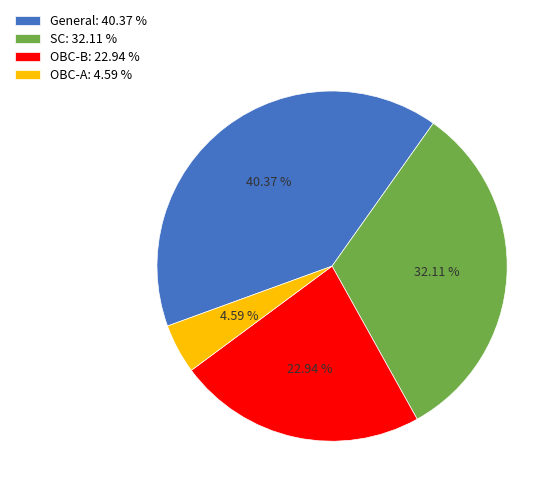

What is the smallest slice in the pie chart?

OBC-A